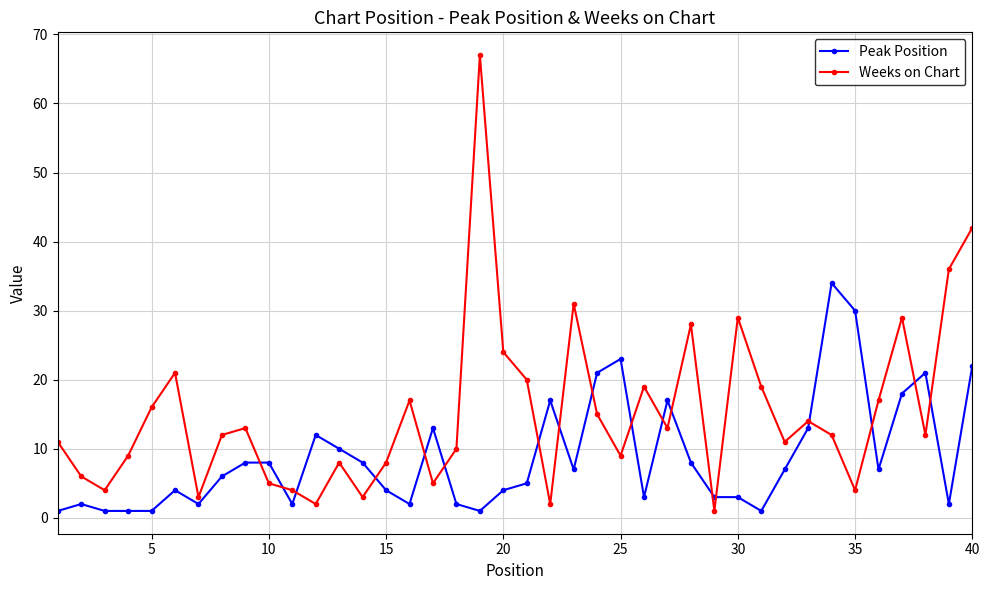

Which series has the largest total across all categories?

Weeks on Chart